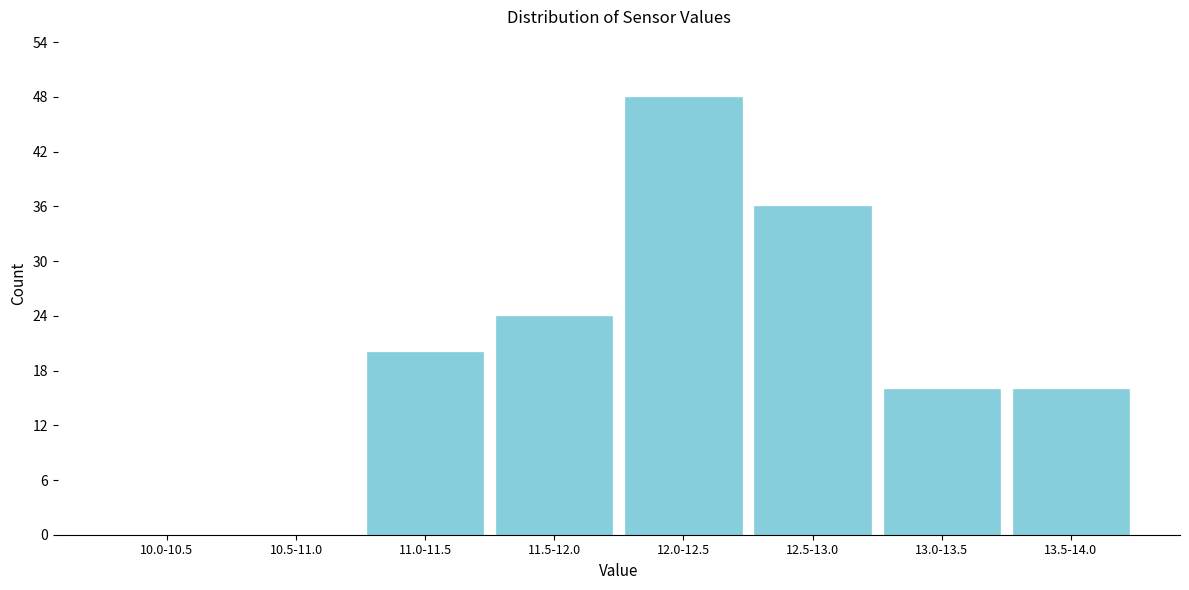

Reading right to left, extract all data points from this chart.

13.5-14.0=16	13.0-13.5=16	12.5-13.0=36	12.0-12.5=48	11.5-12.0=24	11.0-11.5=20	10.5-11.0=0	10.0-10.5=0